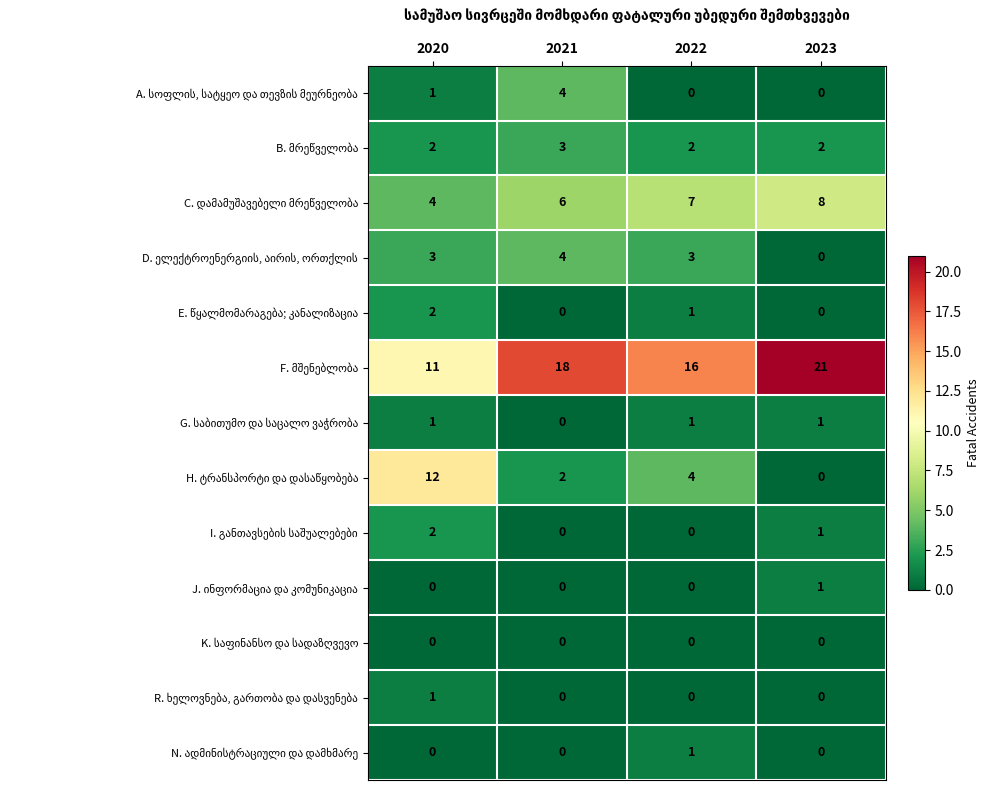

At how many categories does at least one series exceed 11?

4